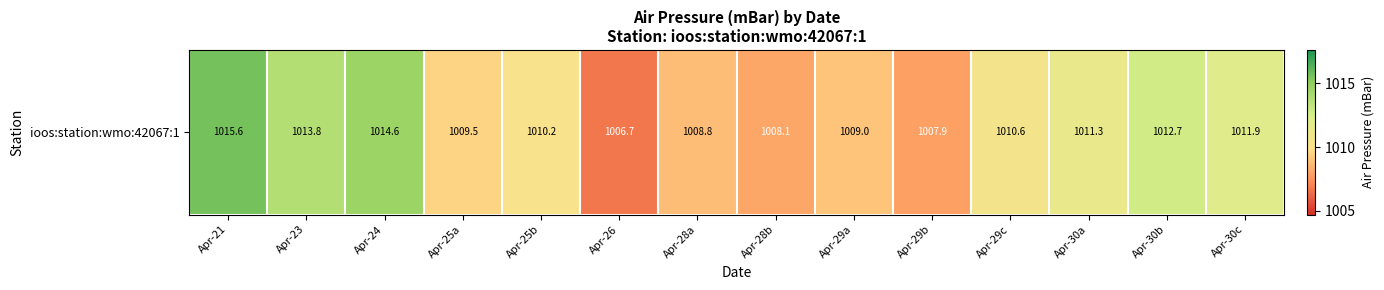

Rank the categories by value from lowest to highest.

Apr-26, Apr-29b, Apr-28b, Apr-28a, Apr-29a, Apr-25a, Apr-25b, Apr-29c, Apr-30a, Apr-30c, Apr-30b, Apr-23, Apr-24, Apr-21